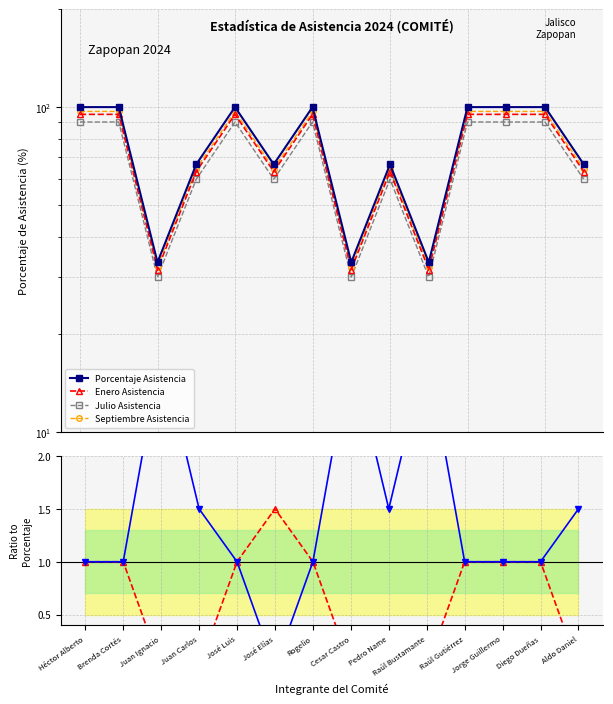

True or false: Enero Asistencia and Septiembre Asistencia intersect in this chart.

False